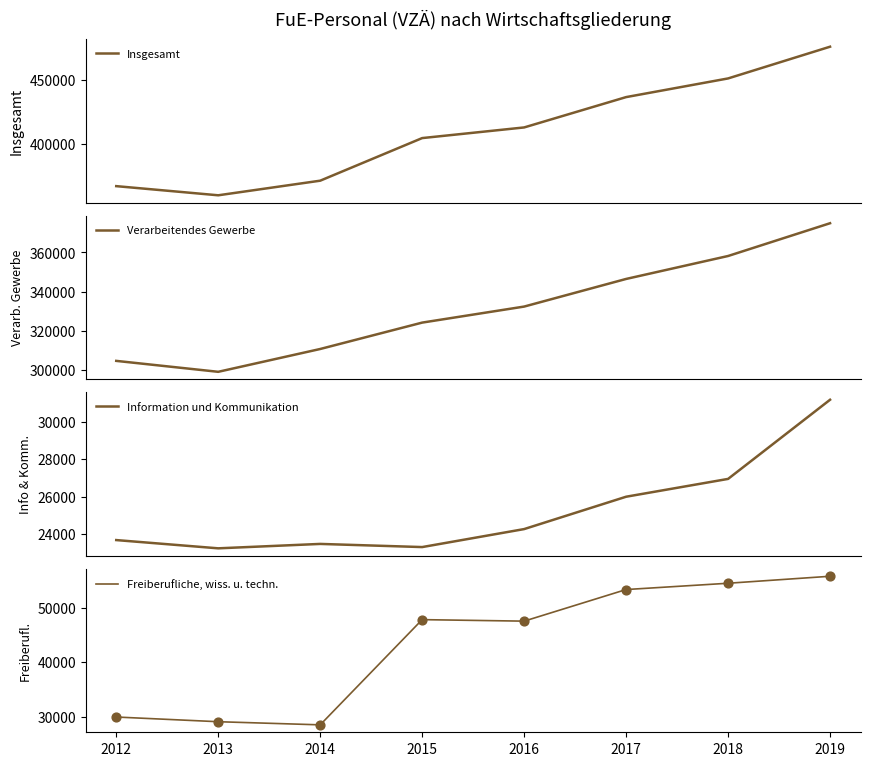

What are all the series names shown in the legend?

Insgesamt, Verarbeitendes Gewerbe, Information und Kommunikation, Freiberufliche, wiss. u. techn.